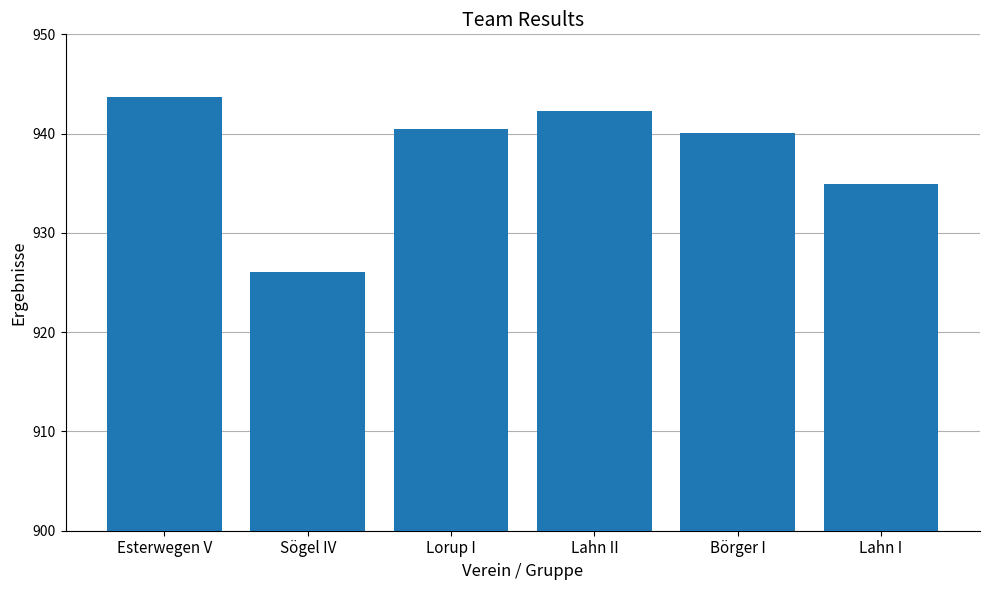

How many data points does each series have?

6